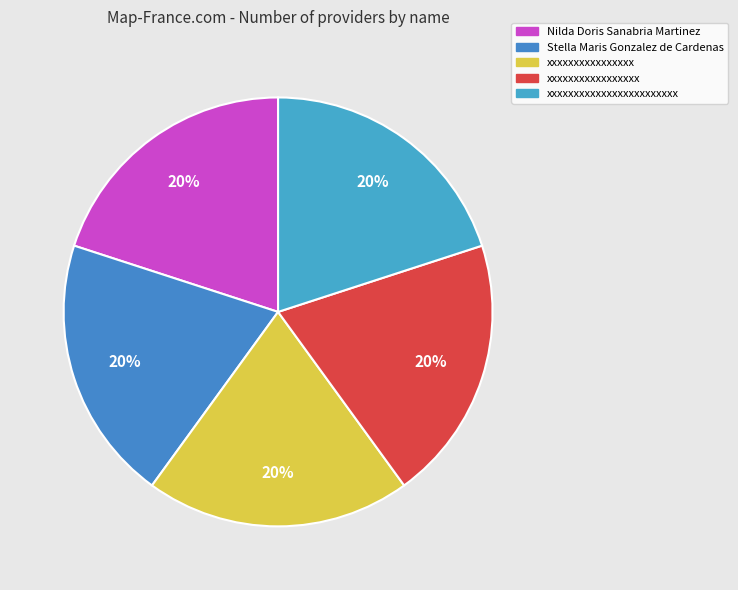

What percentage is the xxxxxxxxxxxxxxxxx slice, to the nearest percent?

20%